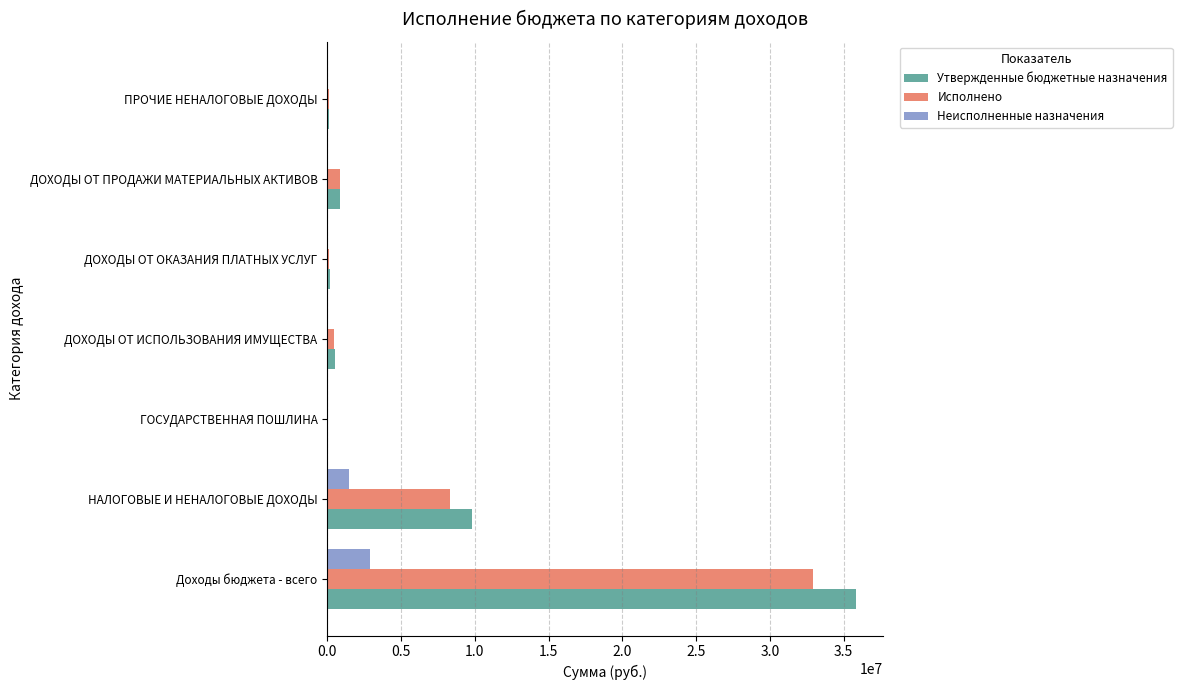

At which category is the sum across all series the highest?

Доходы бюджета - всего